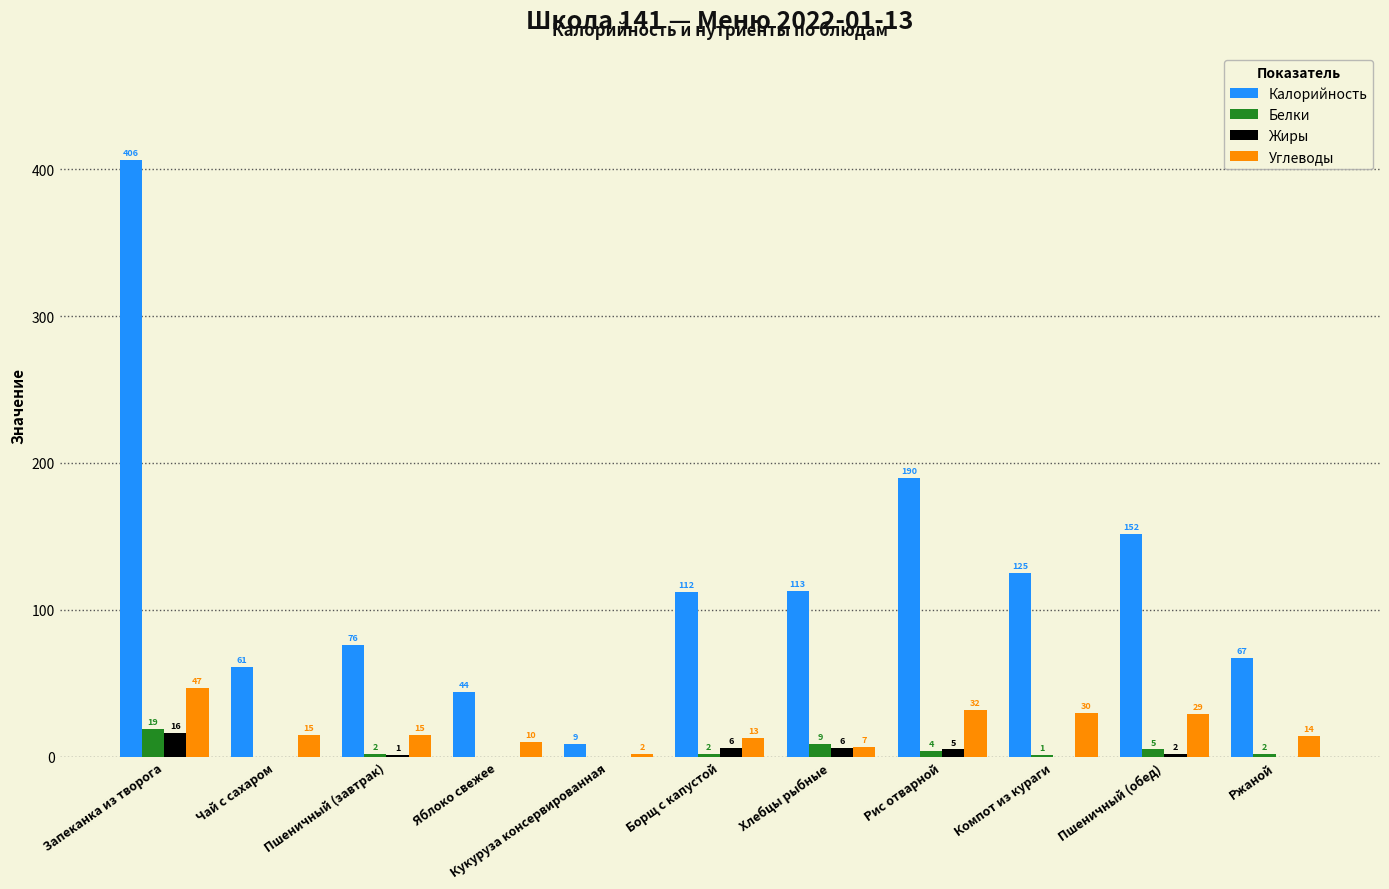

Which category has the highest value across all series?

Запеканка из творога